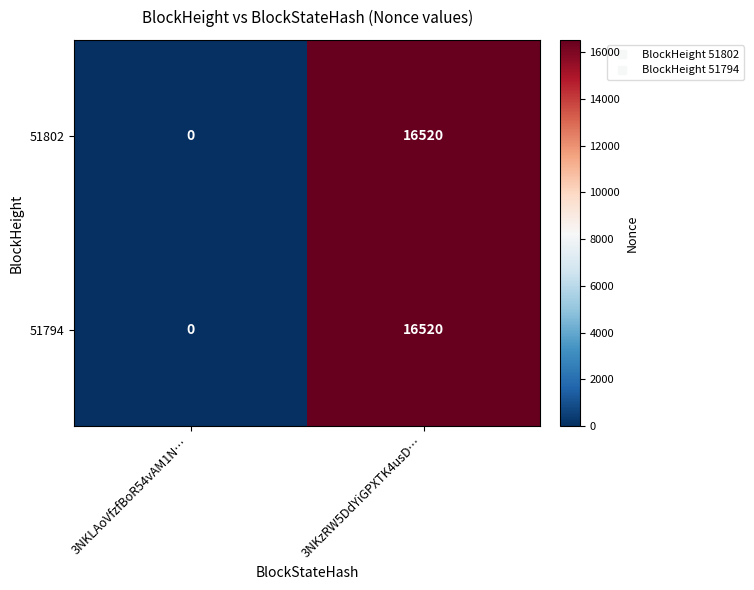

What is the approximate value of 51794 at 3NKzRW5DdYiGPXTK4usD…?

16520